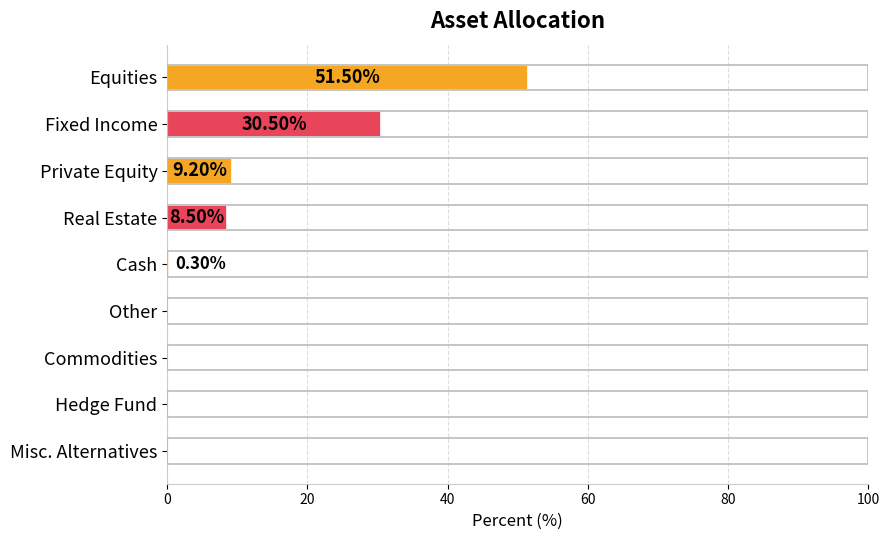

Where is the data nearest to the value 25?

Fixed Income